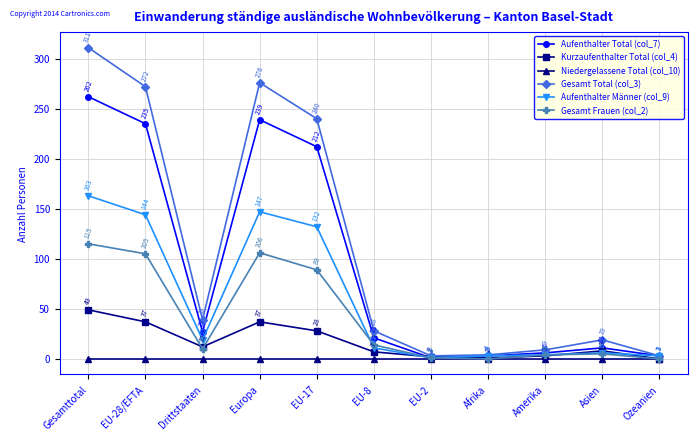

In Gesamt Total (col_3), how many points are higher than both neighbors (excluding endpoints)?

2